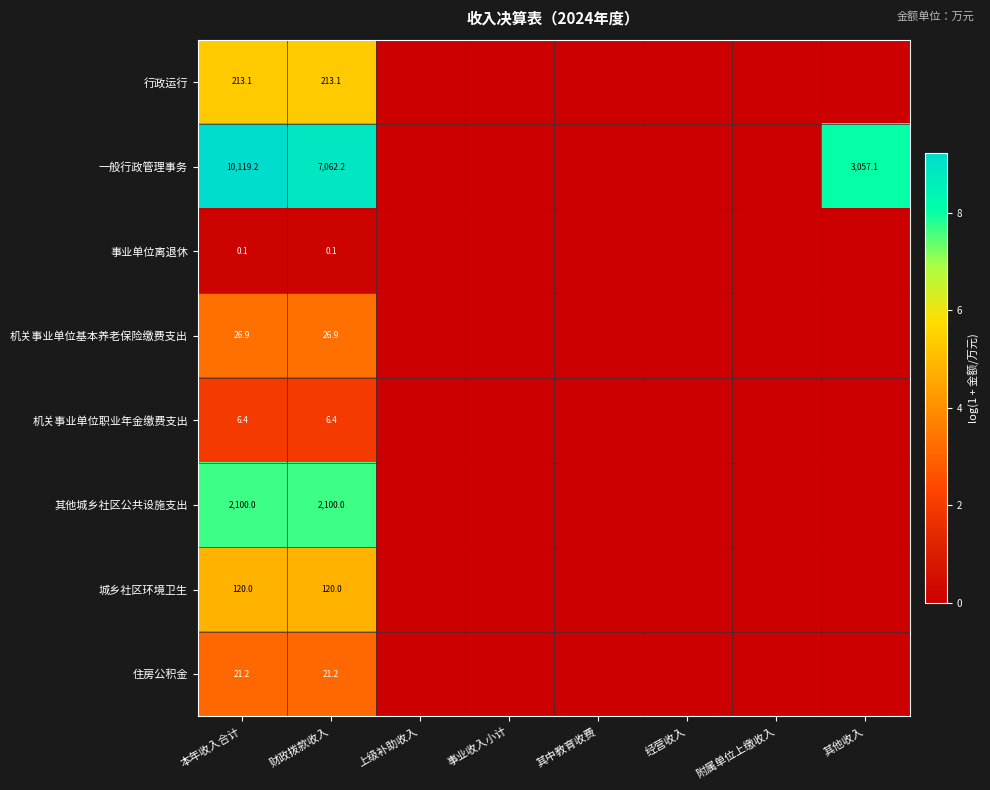

The value of 一般行政管理事务 at 本年收入合计 is 10119.2. True or false?

True